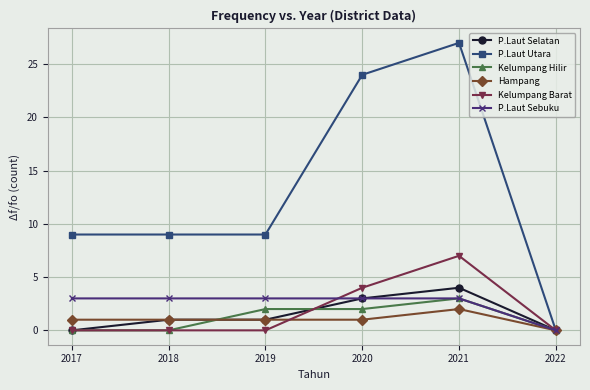

How many data points in Kelumpang Hilir are less than 2?

3